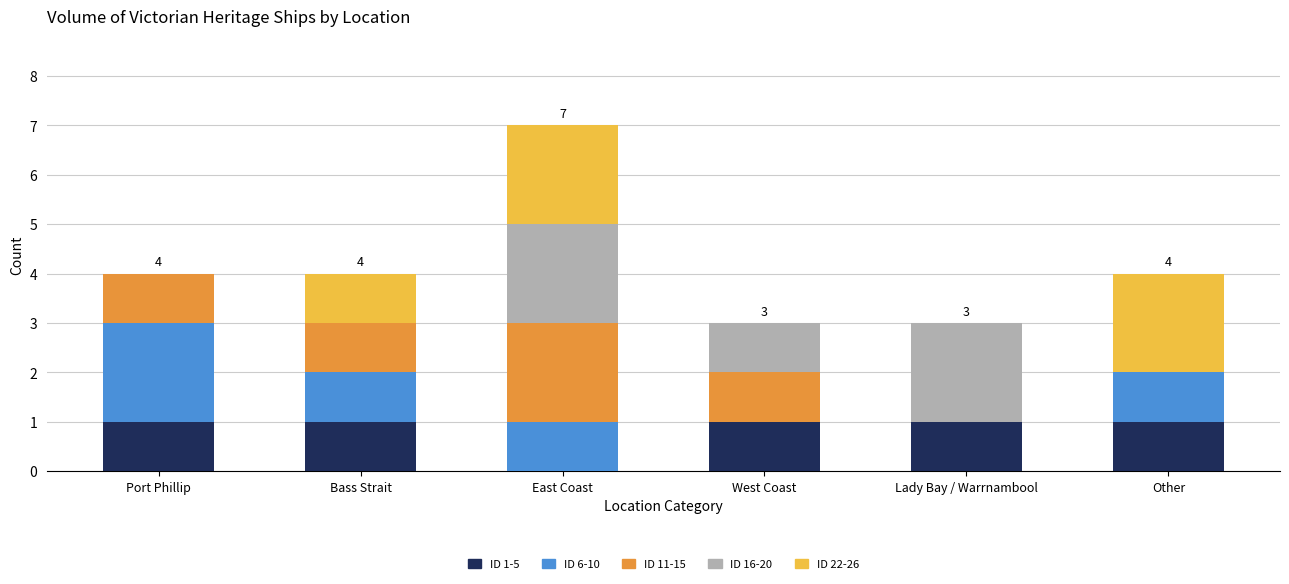

At which category is the sum across all series the highest?

East Coast